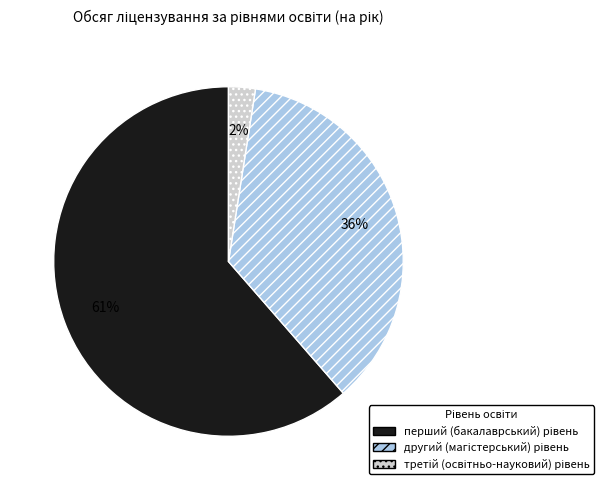

Does any single category account for the majority?

Yes